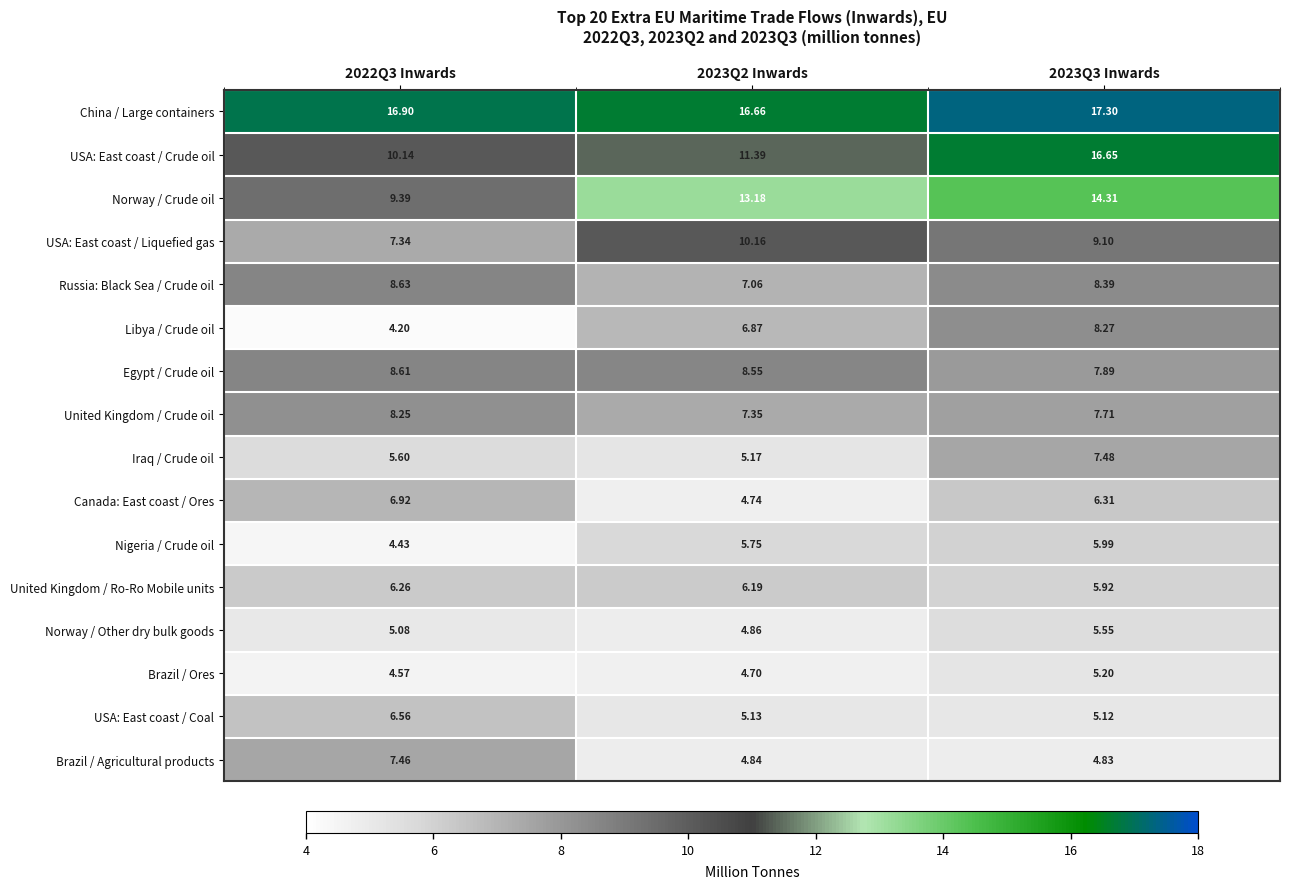

Rank the series by their maximum value, from lowest to highest.

Brazil / Ores, Norway / Other dry bulk goods, Nigeria / Crude oil, United Kingdom / Ro-Ro Mobile units, USA: East coast / Coal, Canada: East coast / Ores, Brazil / Agricultural products, Iraq / Crude oil, United Kingdom / Crude oil, Libya / Crude oil, Egypt / Crude oil, Russia: Black Sea / Crude oil, USA: East coast / Liquefied gas, Norway / Crude oil, USA: East coast / Crude oil, China / Large containers